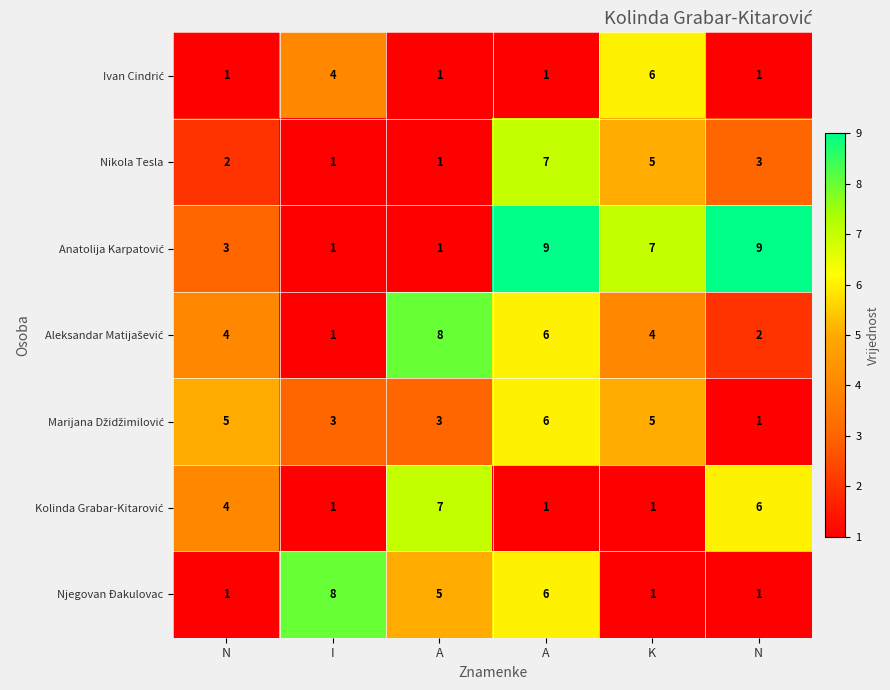

How many distinct data groups are displayed?

7